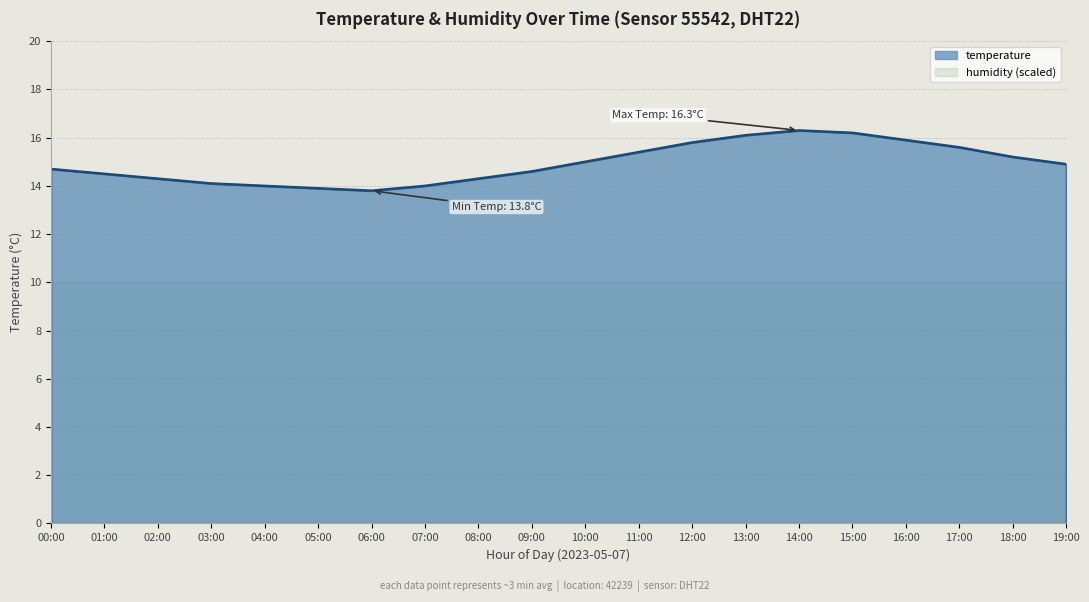

What is the value of the 17th point from the left?

15.9